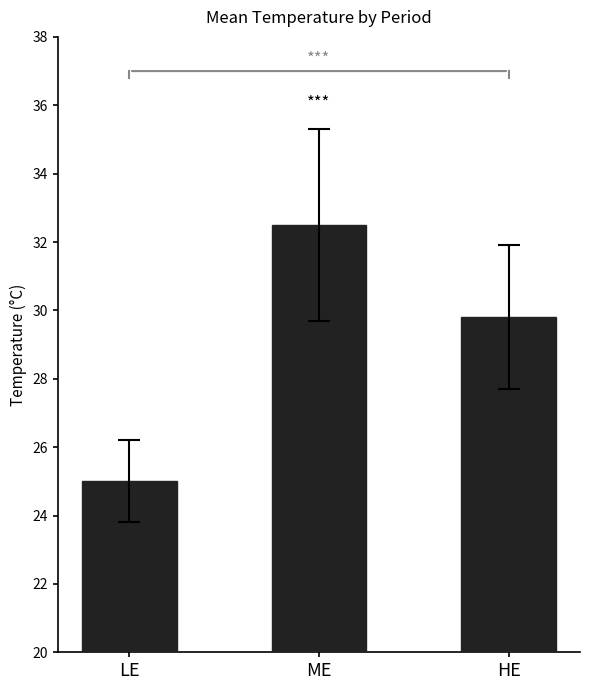

What is the label of the 2nd bar from the right?

ME